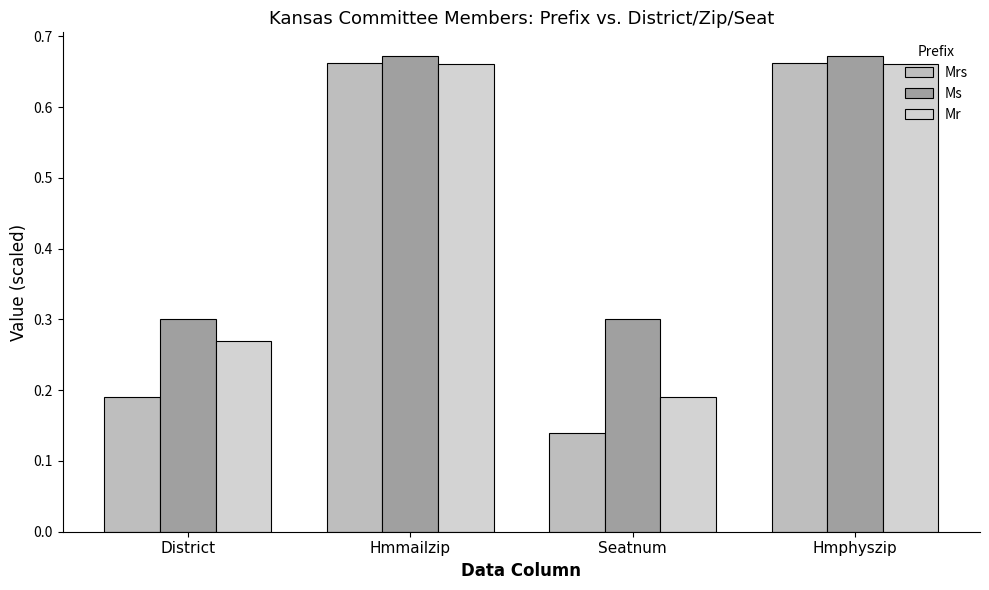

How many series are shown in this chart?

3